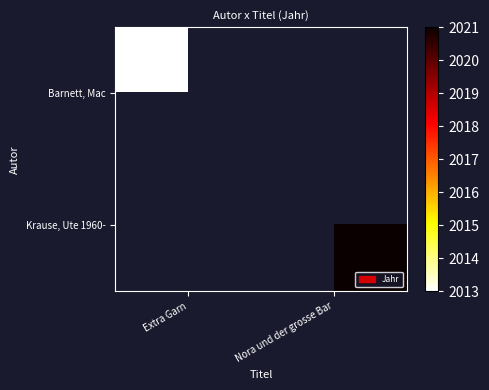

Rank the categories by Krause, Ute 1960- value from lowest to highest.

Extra Garn, Nora und der grosse Bar